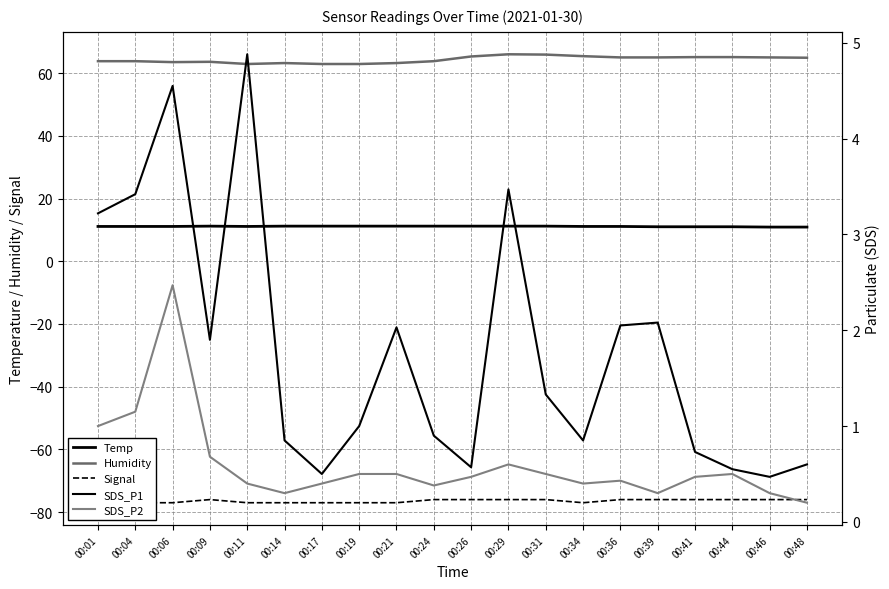

At how many categories does at least one series exceed 8?

20